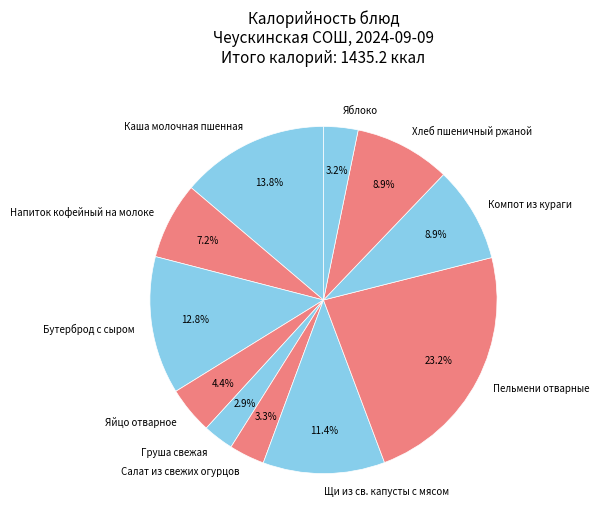

Combined, do Салат из свежих огурцов and Яйцо отварное account for over 50%?

No